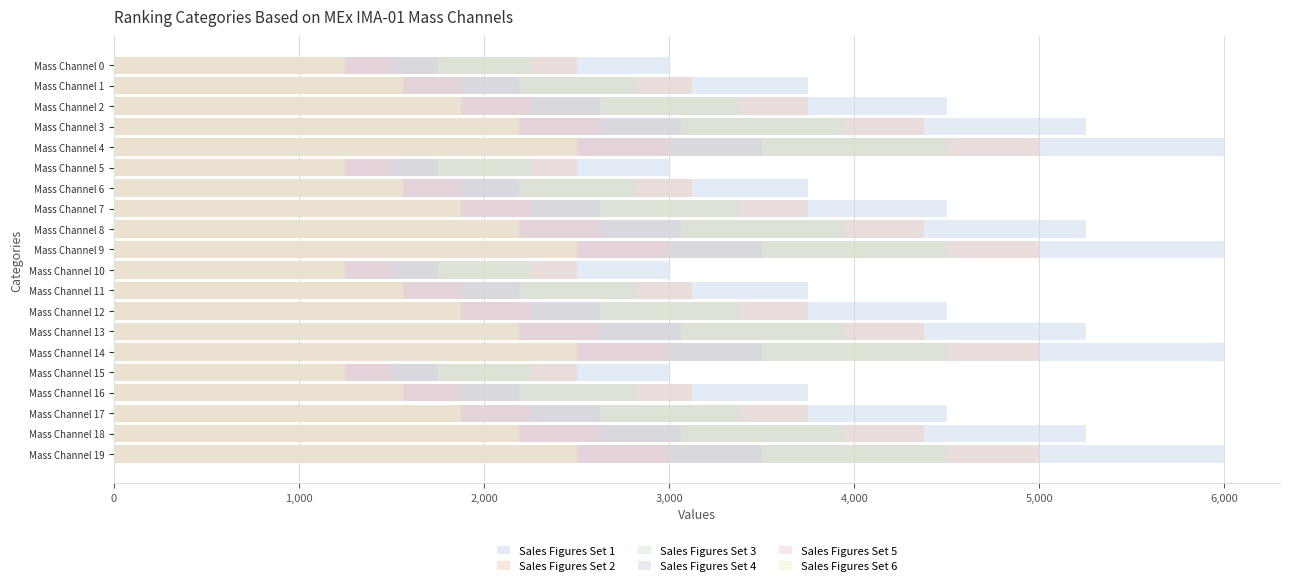

What is the lowest value of the Sales Figures Set 5 series?

1500.0